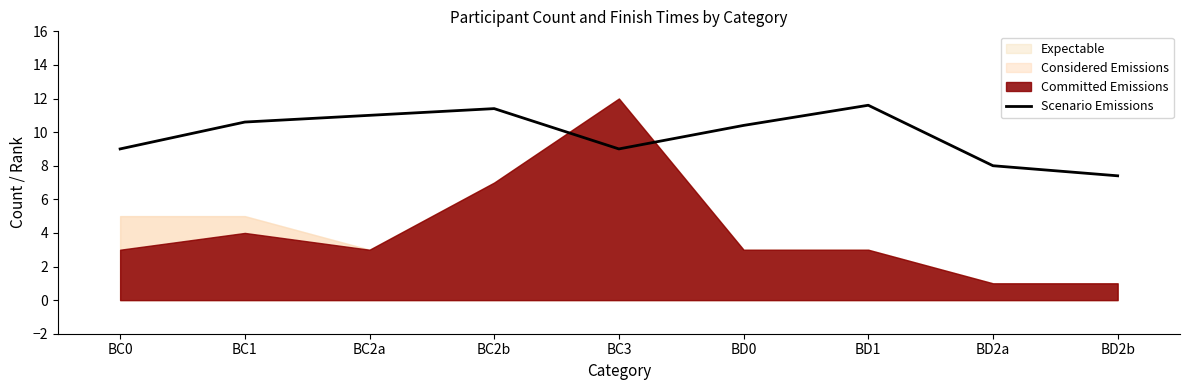

Is it true that the value at BC2a is 11.0?

True